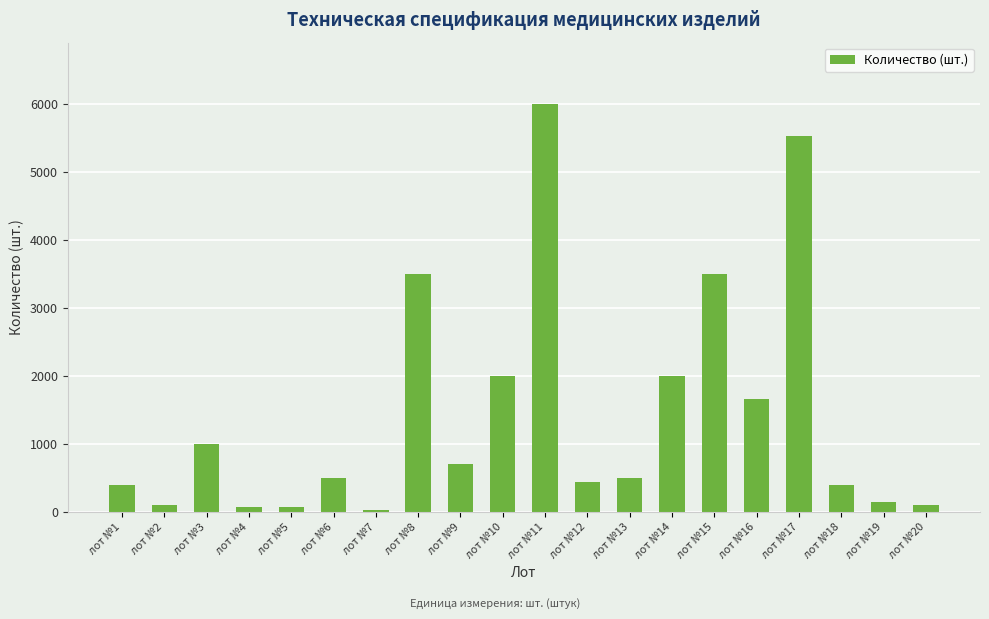

Is it true that the value at лот №13 is 112?

False